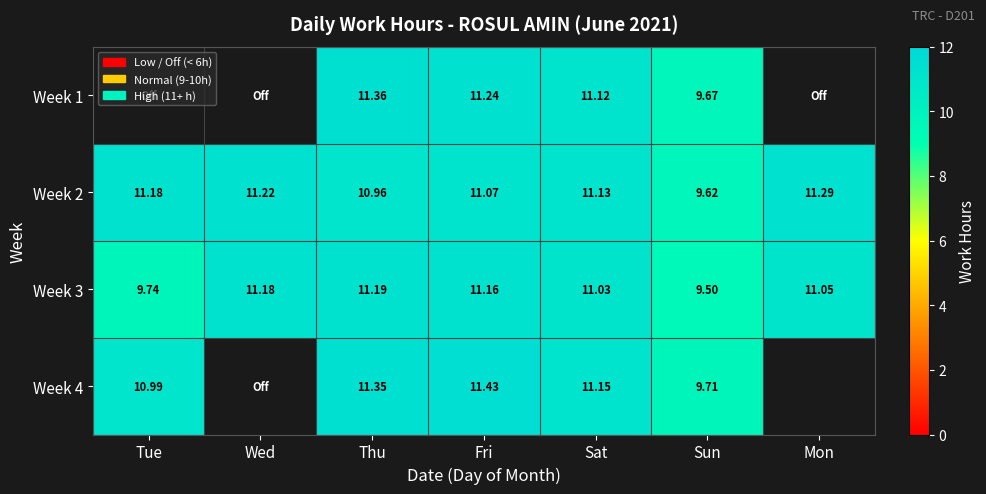

Between Sat and Fri, which is larger?

Fri